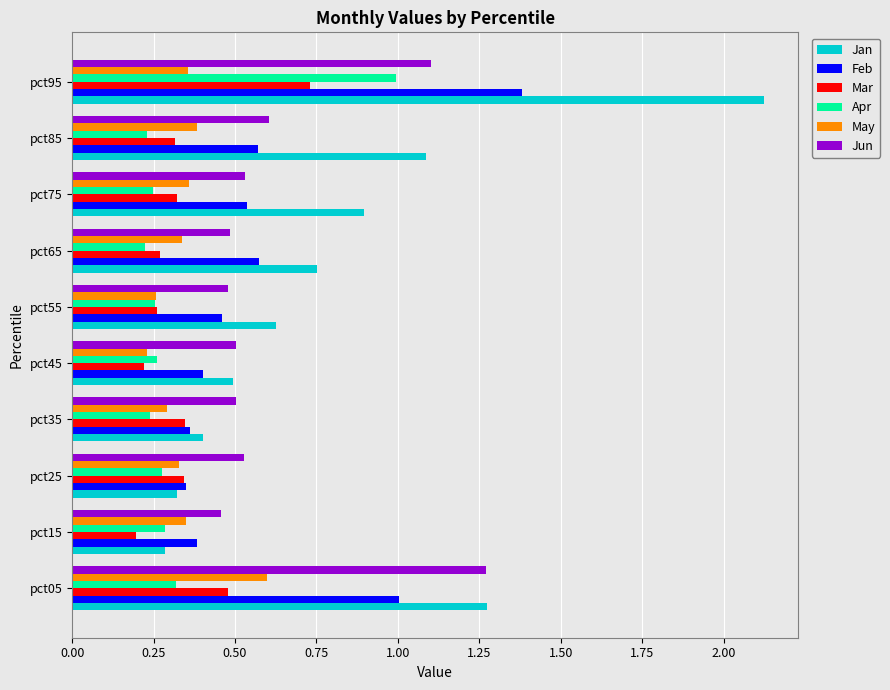

What is the difference between the second highest and second lowest values in the Jan series?

1.0